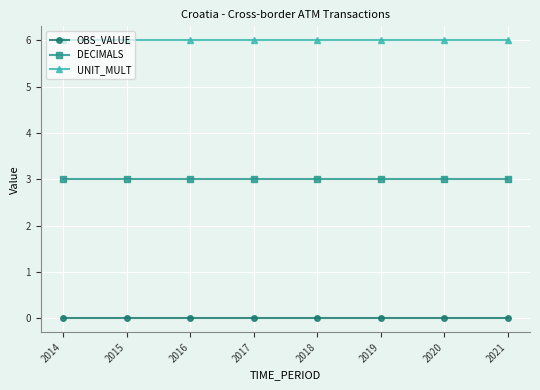

Reading left to right, what are all the values shown in this chart?

OBS_VALUE: 0	0	0	0	0	0	0	0
DECIMALS: 3	3	3	3	3	3	3	3
UNIT_MULT: 6	6	6	6	6	6	6	6